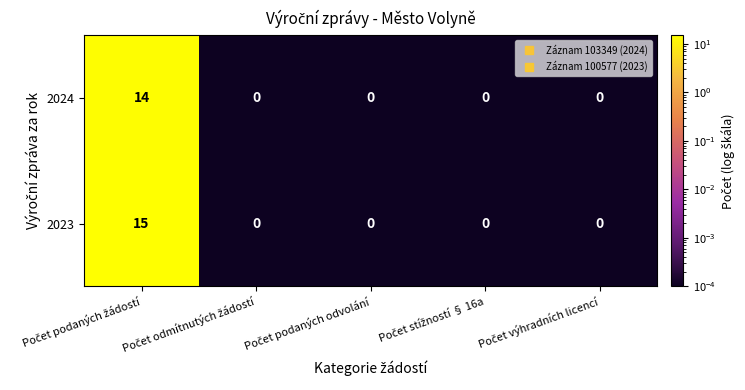

What is the average value of the 2024 series?

3